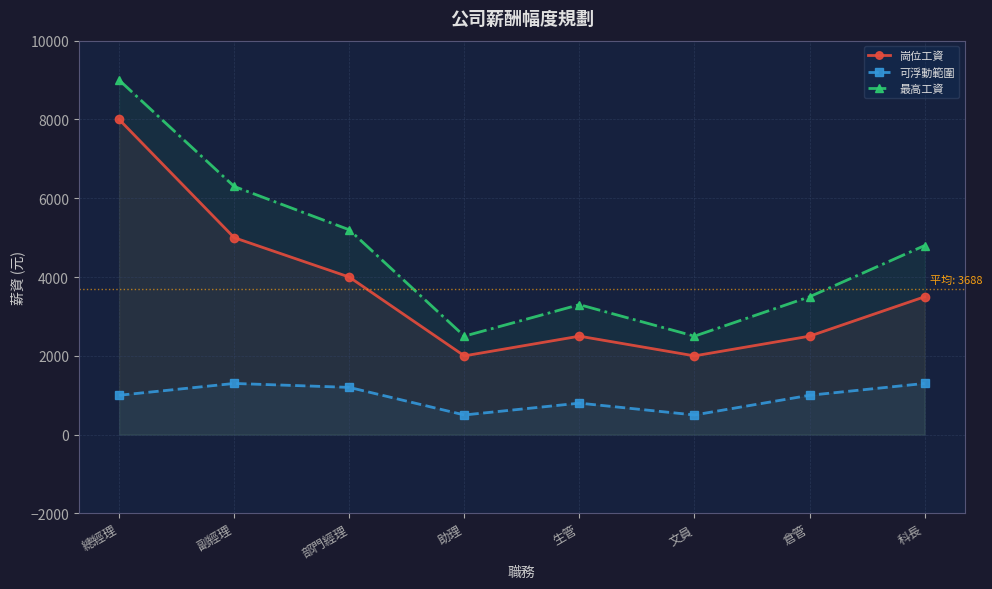

True or false: 最高工資 and 可浮動範圍 cross at least once.

False